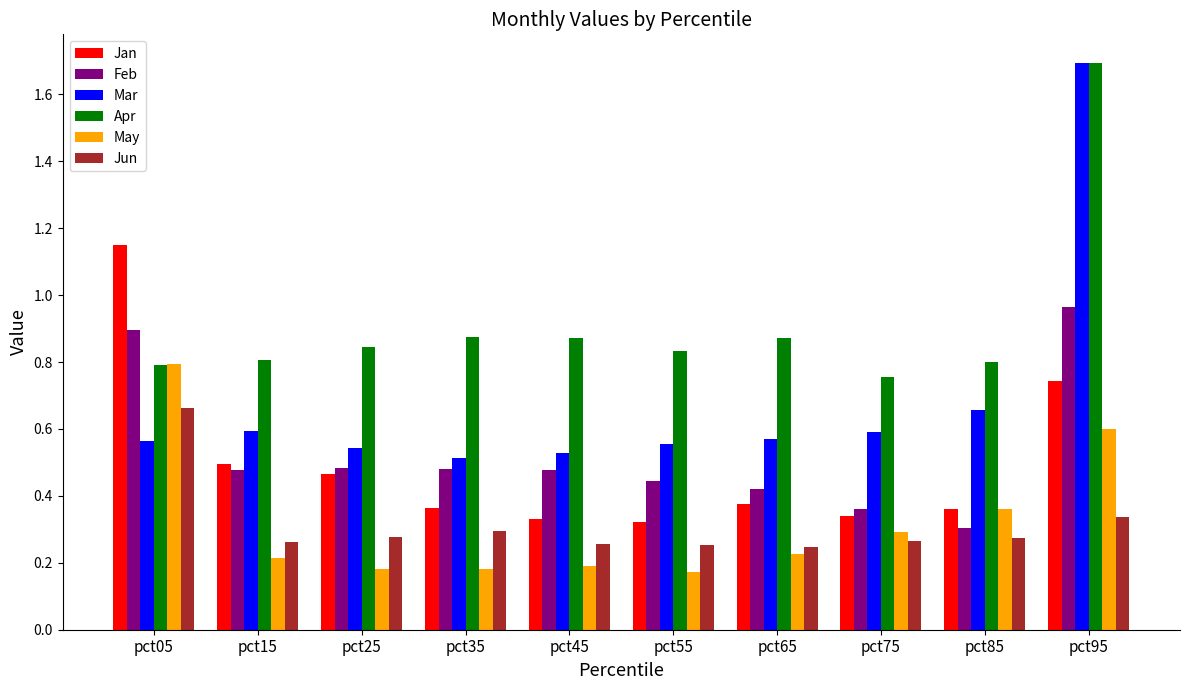

Count the number of categories in the chart.

10